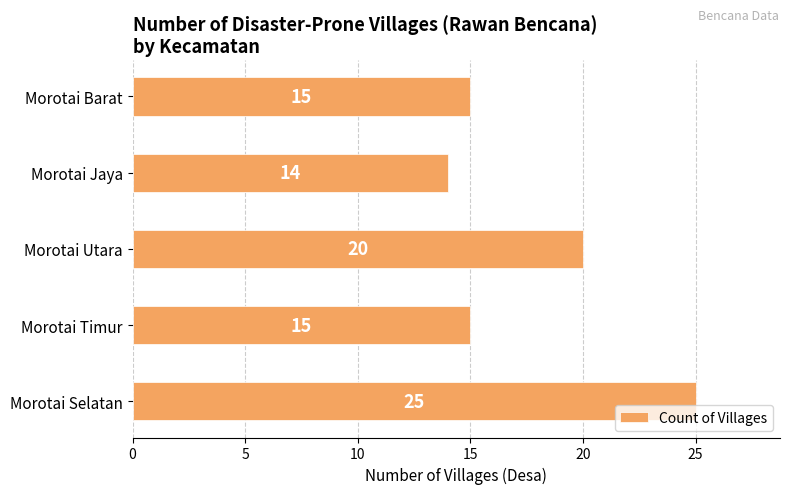

What is the difference between the values at Morotai Utara and Morotai Barat?

5